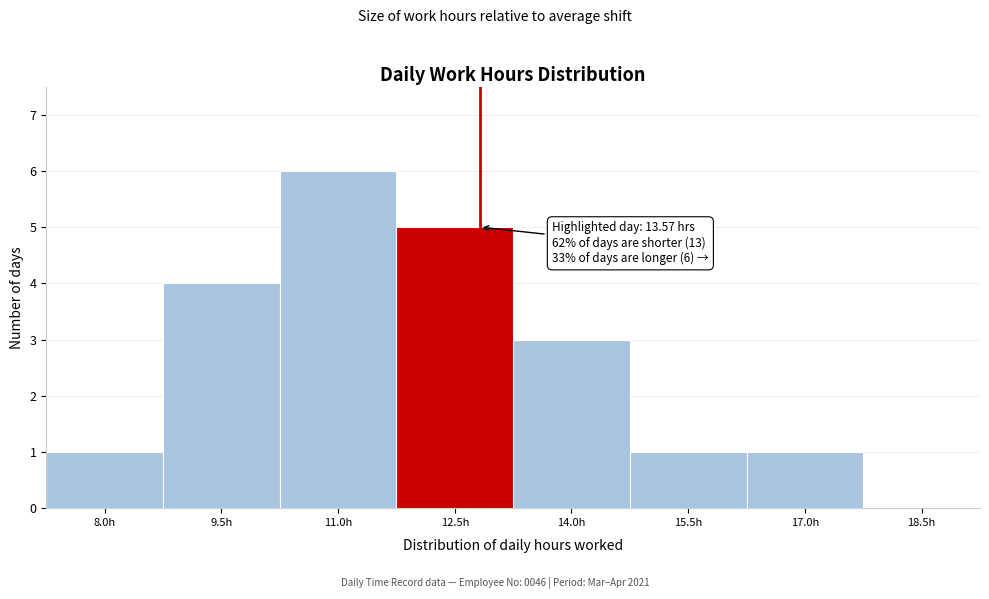

Reading right to left, what are all the values shown in this chart?

18.5h=0	17.0h=1	15.5h=1	14.0h=3	12.5h=5	11.0h=6	9.5h=4	8.0h=1